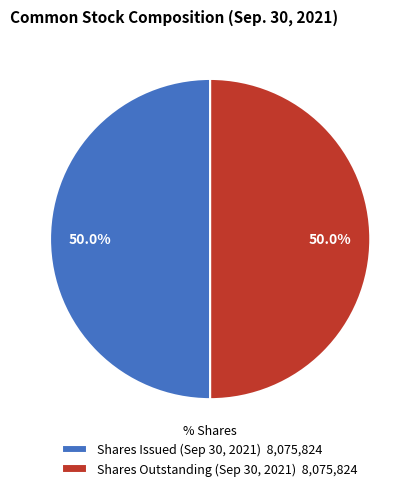

Combined, do Shares Issued (Sep 30, 2021) 8,075,824 and Shares Outstanding (Sep 30, 2021) 8,075,824 account for over 50%?

Yes